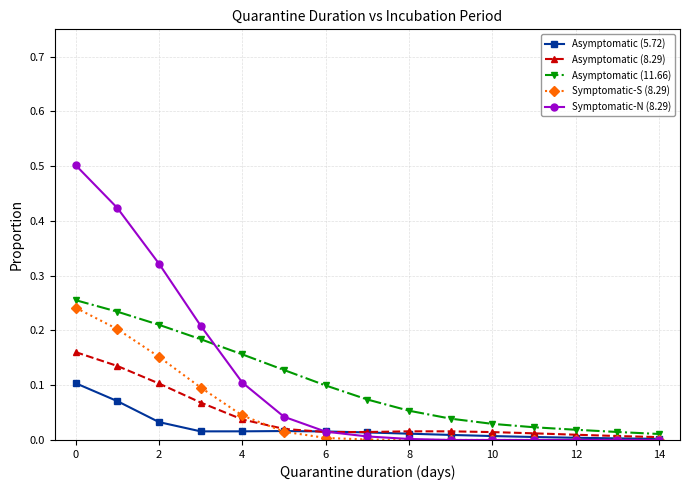

Which series has the largest total across all categories?

Symptomatic-N (8.29)